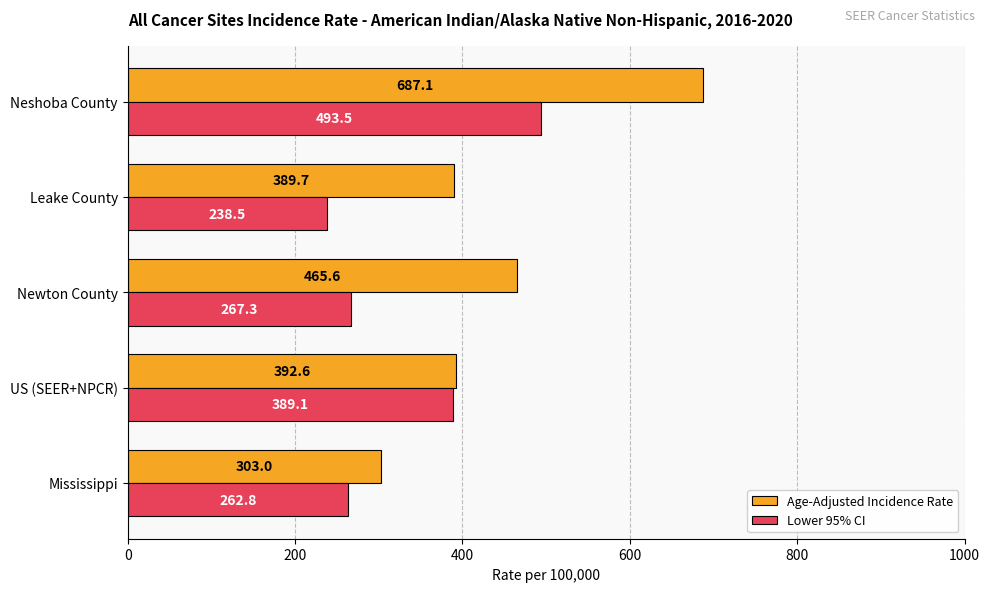

At how many categories does at least one series exceed 344?

4